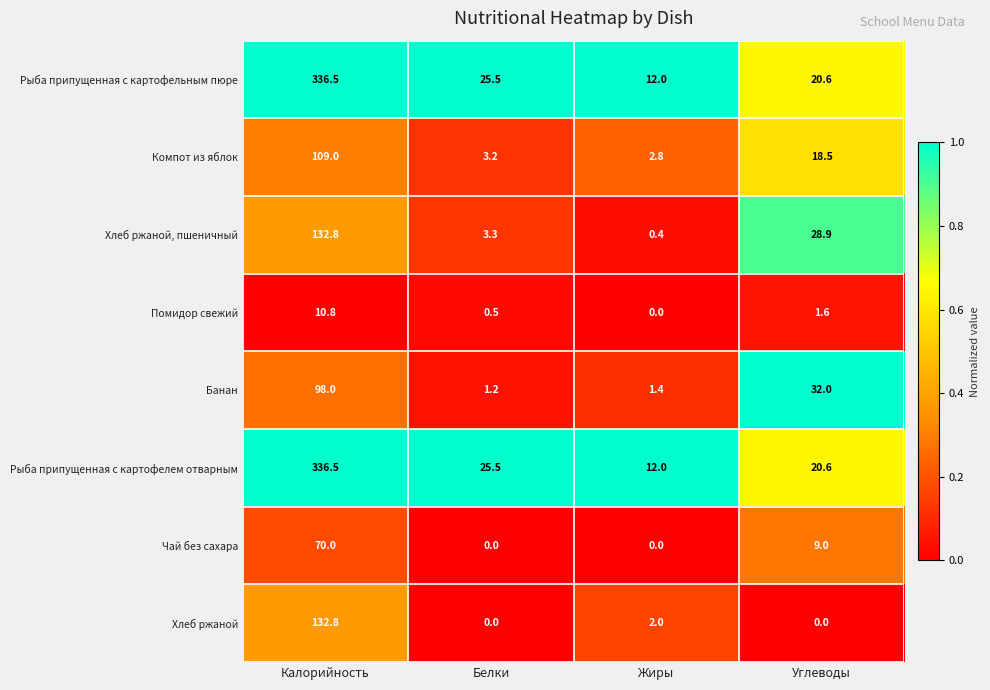

What is the greatest value displayed?

336.5